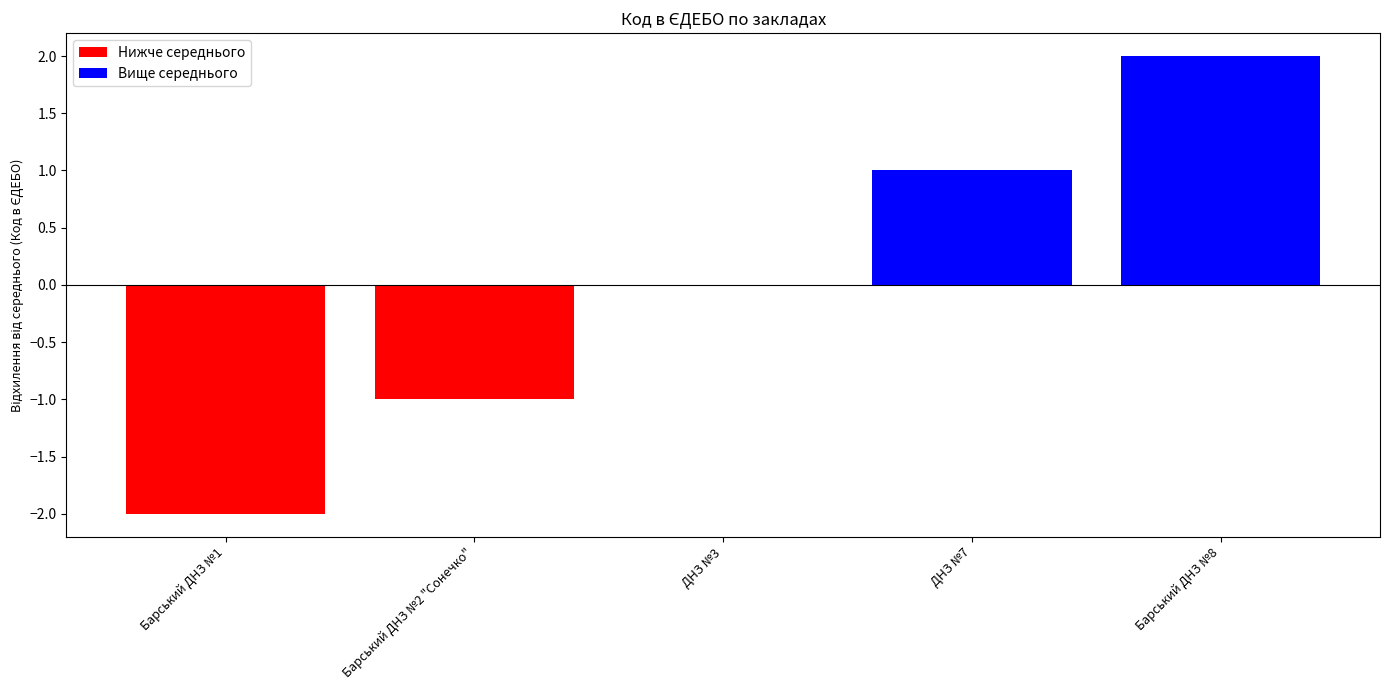

The chart shows a value of -2 at Барський ДНЗ №1. True or false?

True